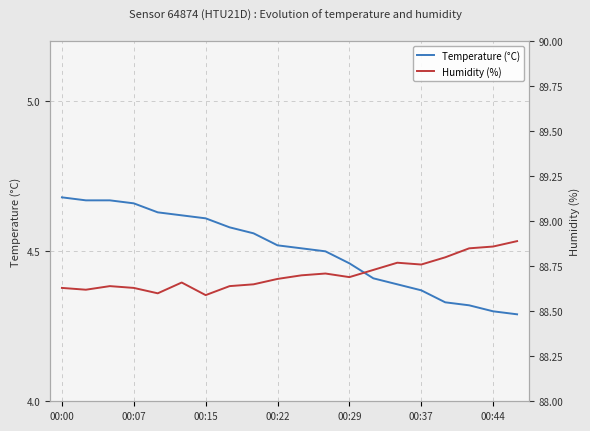

How many distinct data groups are displayed?

2